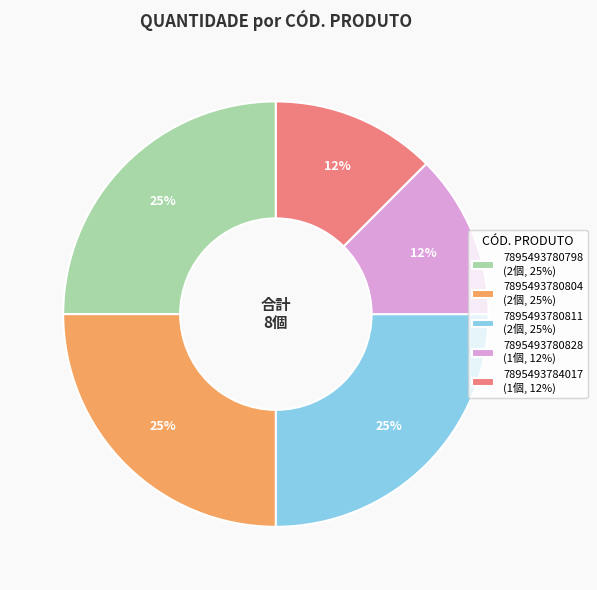

Is the sum of 7895493784017 (1個, 12%) and 7895493780804 (2個, 25%) greater than half?

No